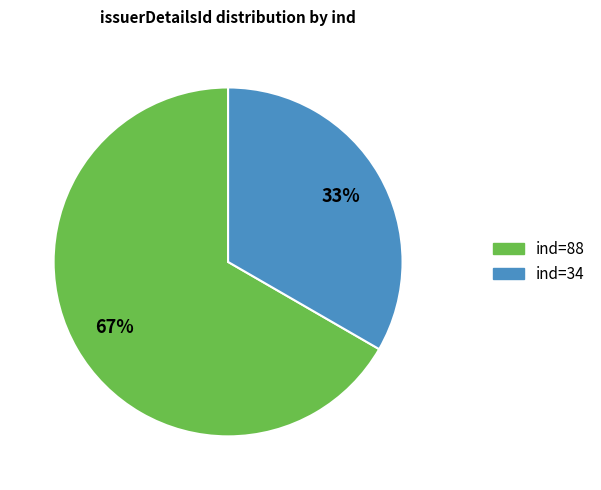

Is there a majority slice in this chart?

Yes